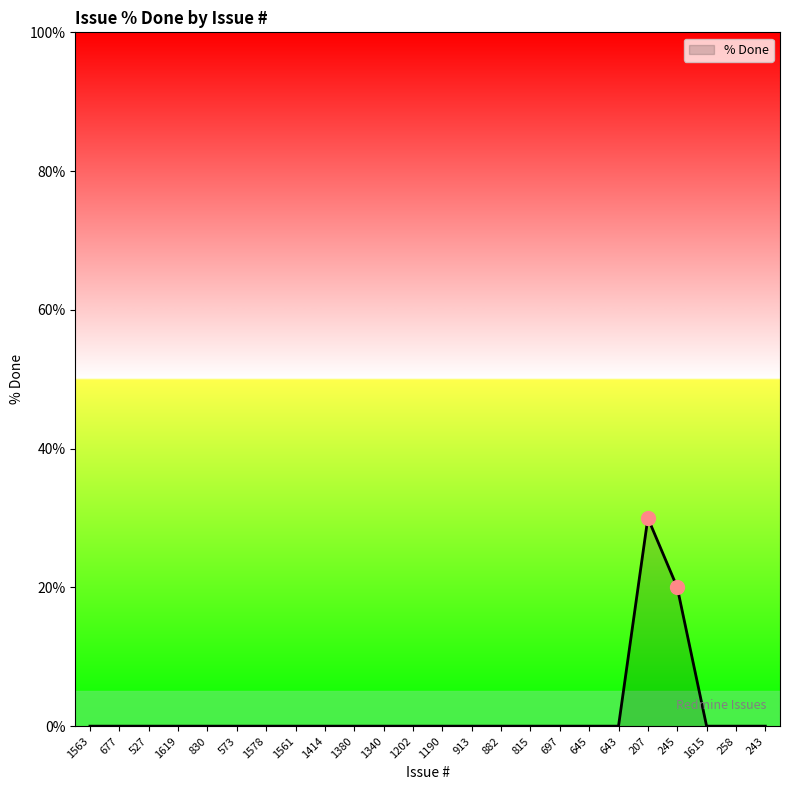

Which label corresponds to the largest value in the chart?

207